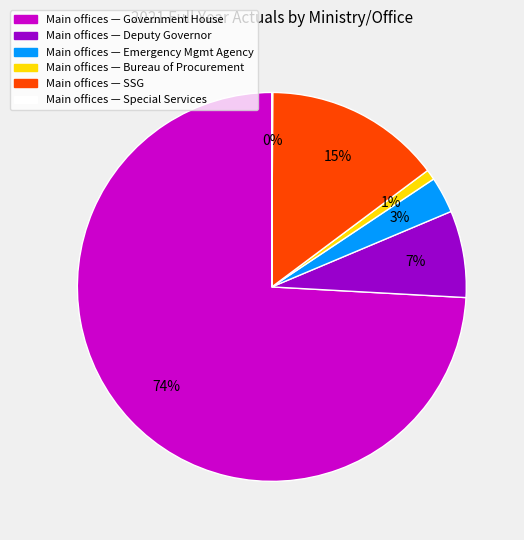

Which category accounts for the majority?

Main offices — Government House